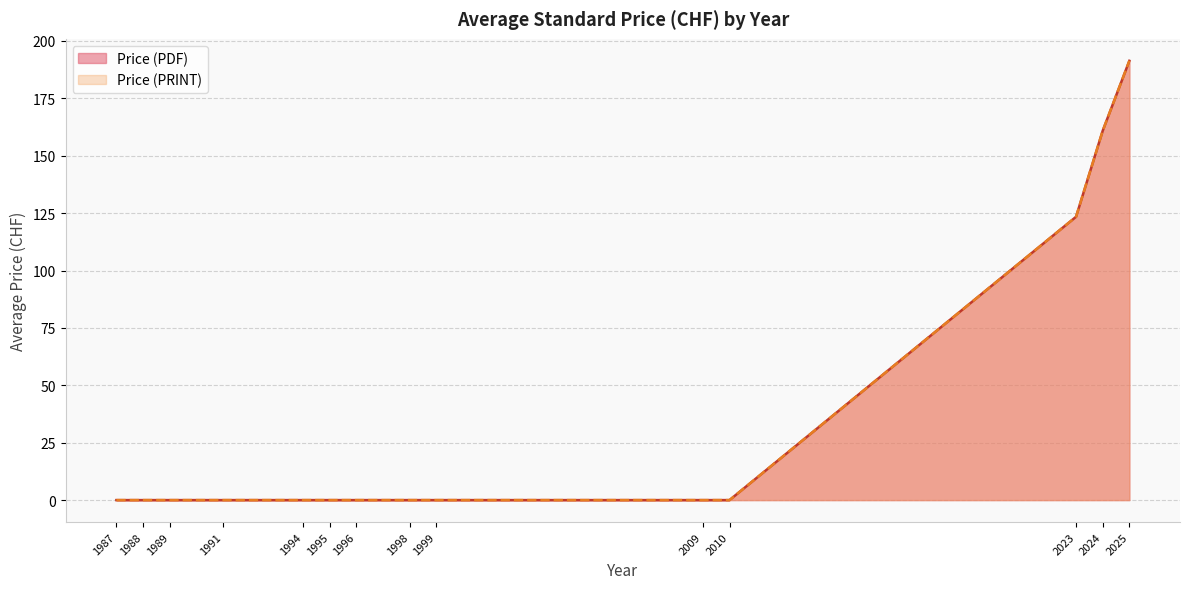

Does the chart have visible grid lines?

Yes